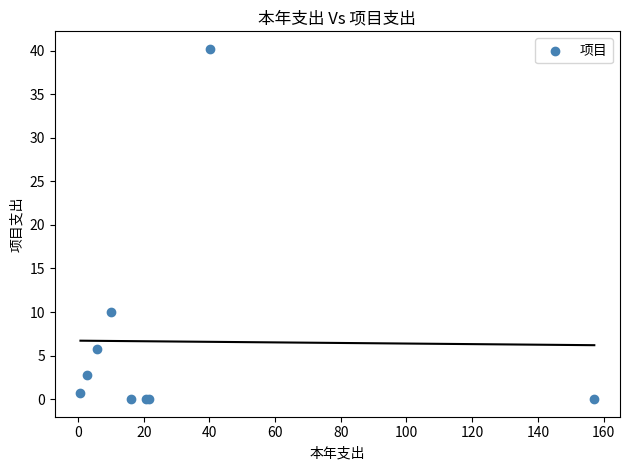

What Y value in the scatter plot is closest to 20?

10.0